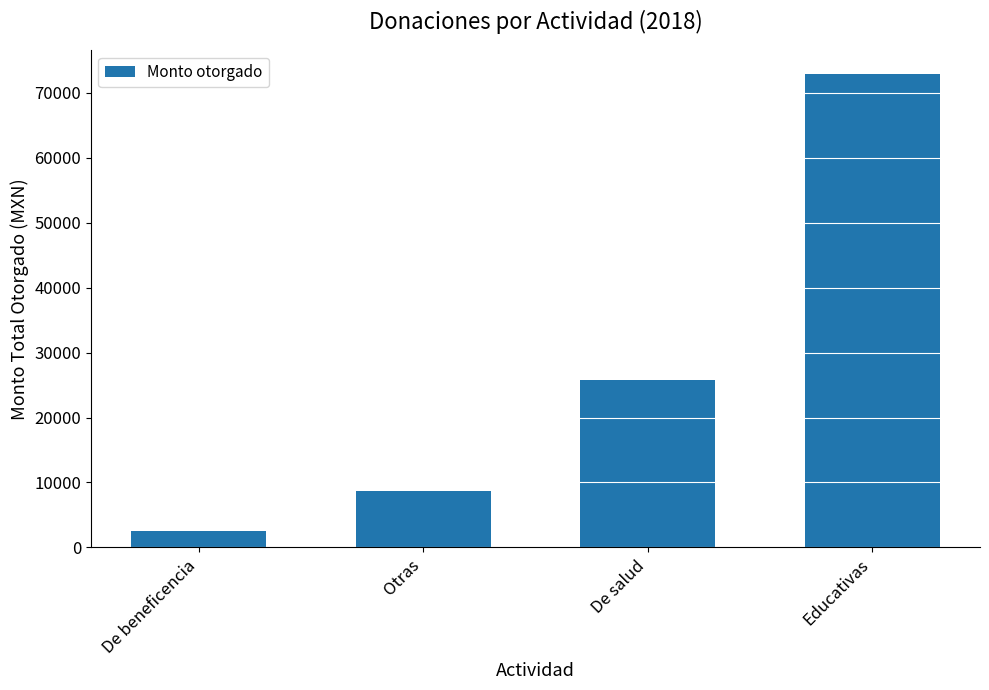

Rank the categories by value from highest to lowest.

Educativas, De salud, Otras, De beneficencia